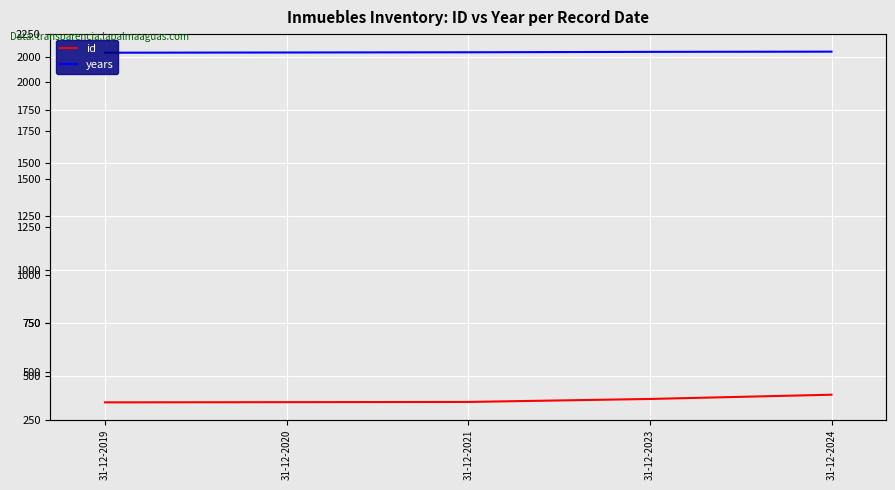

The years series shows 3067 at 31-12-2020. True or false?

False